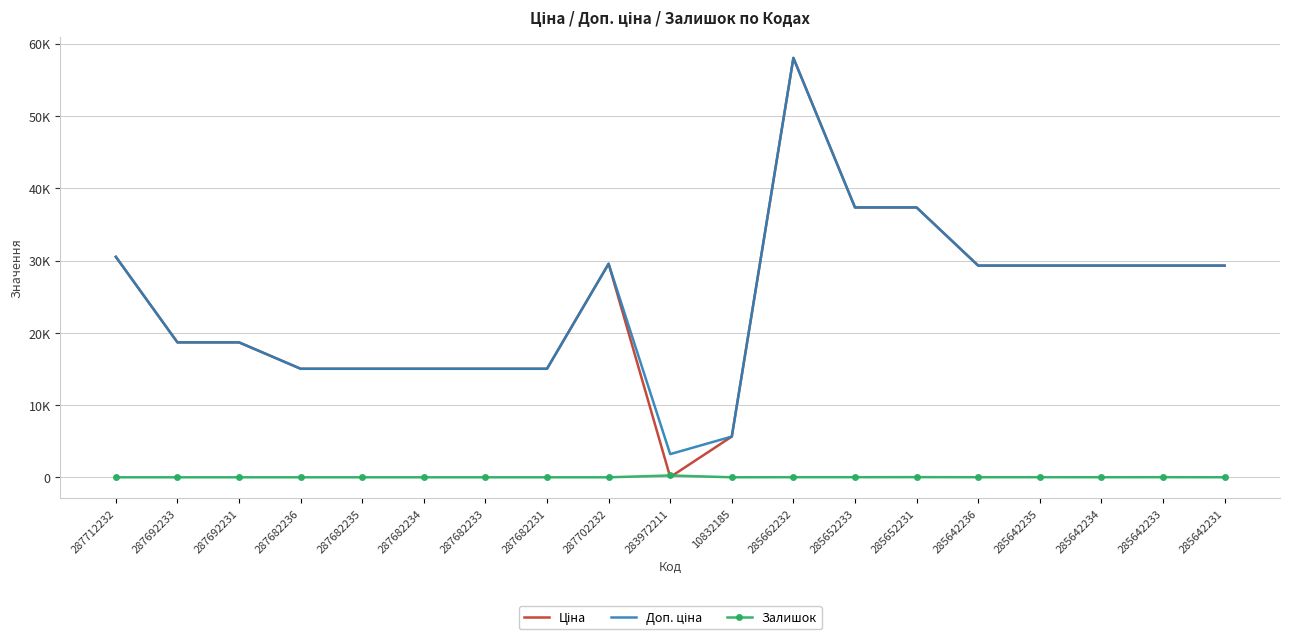

Is it true that Доп. ціна equals 29294.9 at 285642236?

True